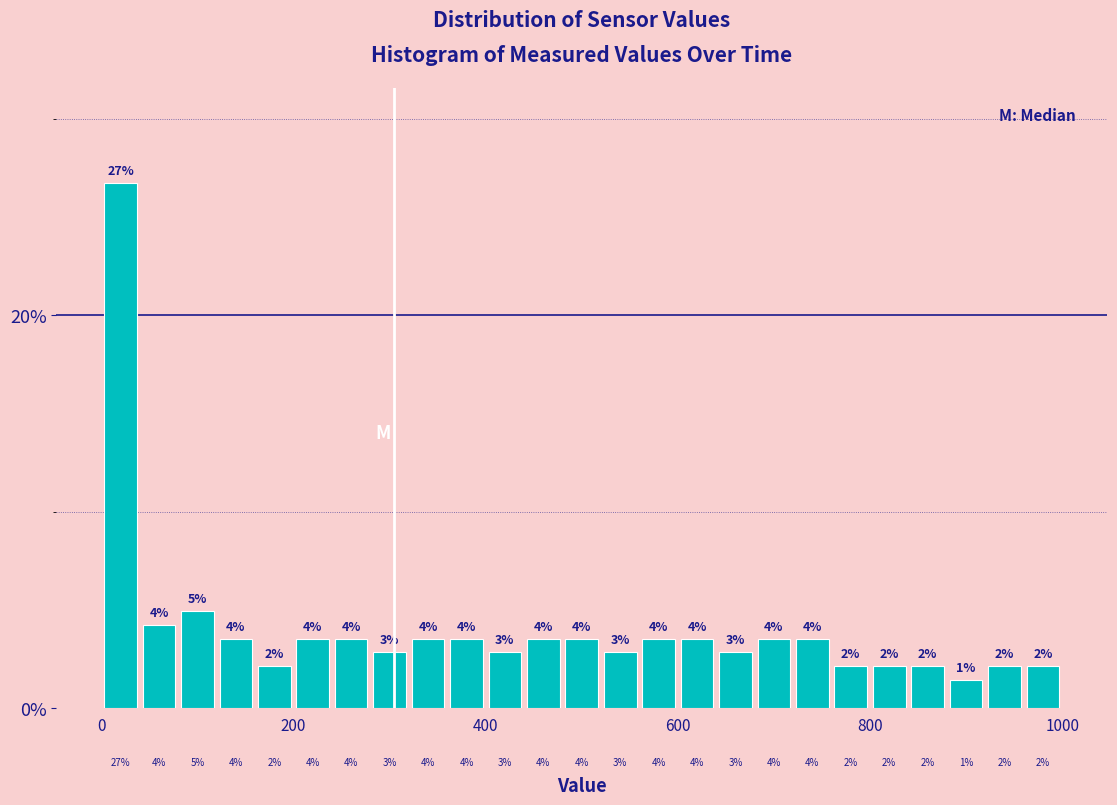

Around what value on the x-axis is the tallest bar? Give the approximate position of its centre, as read against the axis.

20